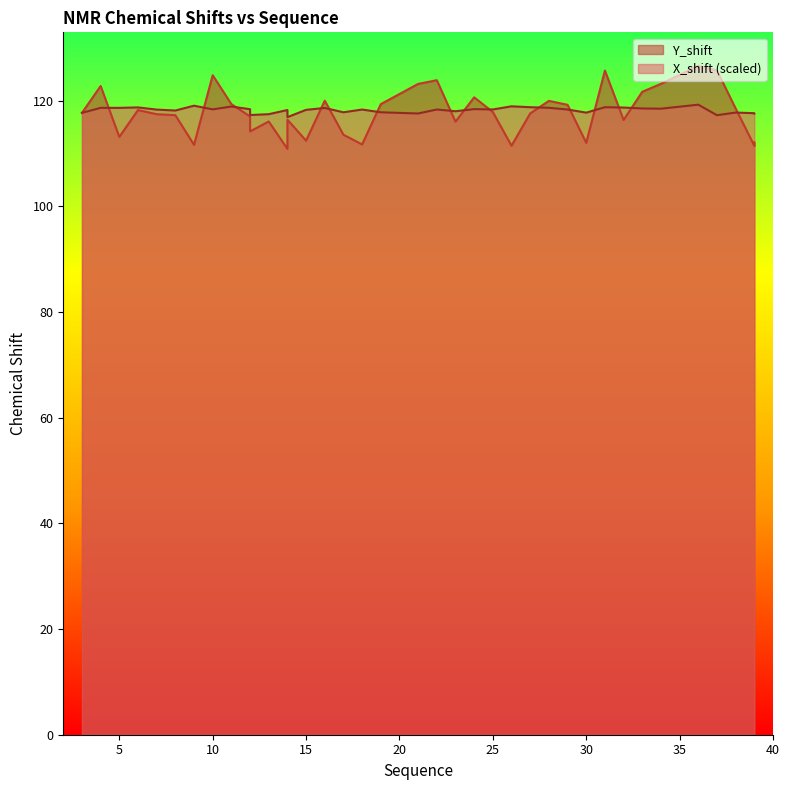

What is the total value across all series at 8?

235.4